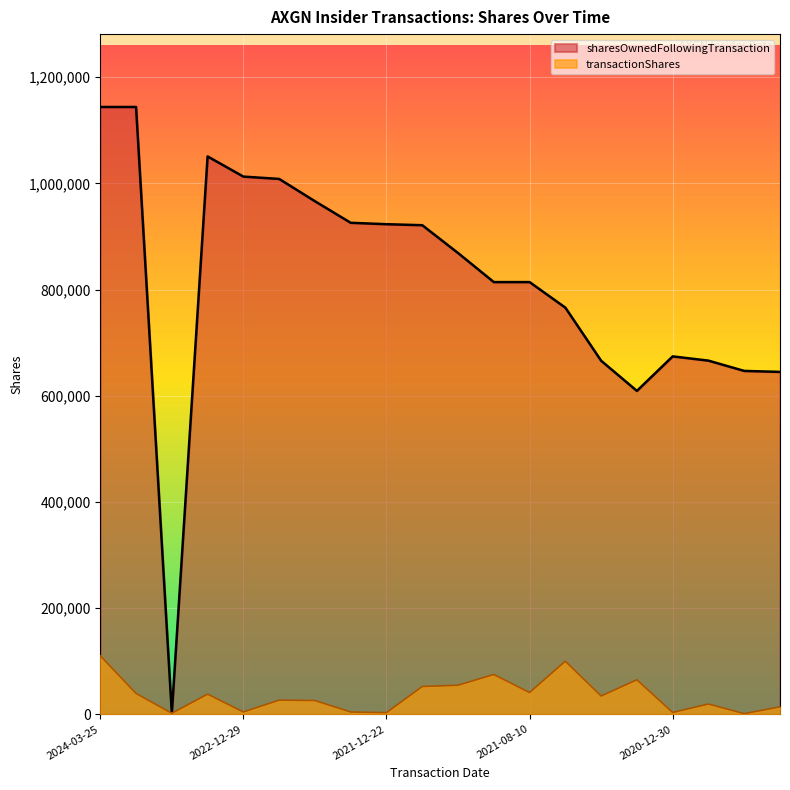

True or false: sharesOwnedFollowingTransaction and transactionShares cross at least once.

False